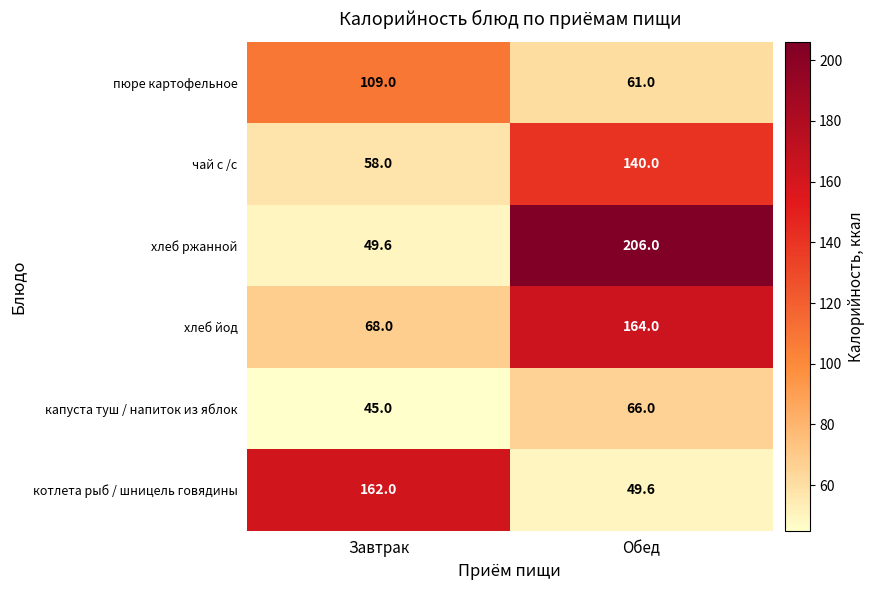

At how many categories does at least one series exceed 190?

1